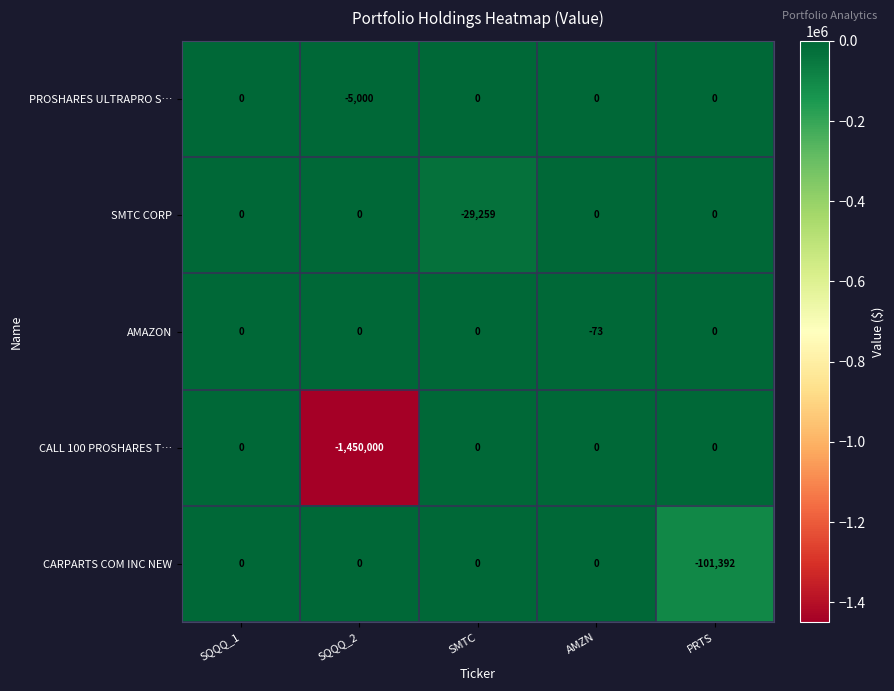

Reading right to left, what are all the values shown in this chart?

PROSHARES ULTRAPRO S…: 0	0	0	-5000	0
SMTC CORP: 0	0	-29259	0	0
AMAZON: 0	-73	0	0	0
CALL 100 PROSHARES T…: 0	0	0	-1450000	0
CARPARTS COM INC NEW: -101392	0	0	0	0